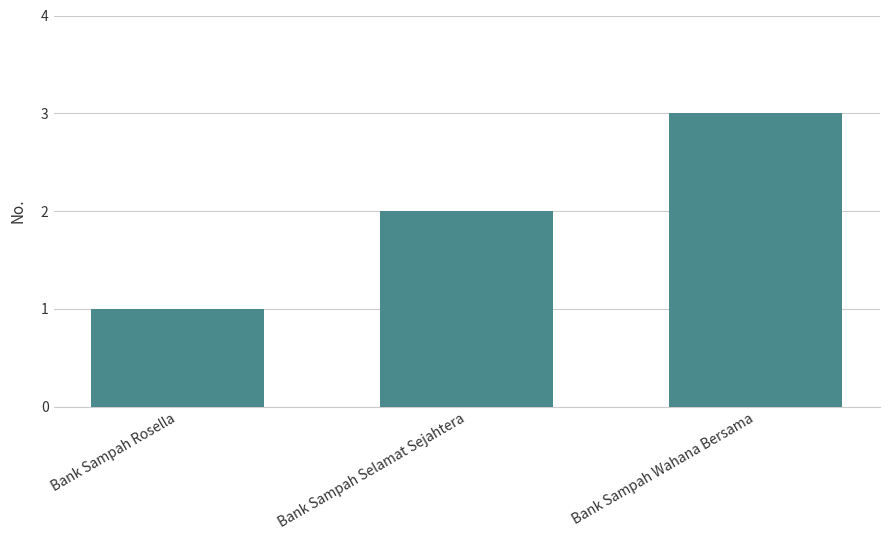

The value at Bank Sampah Rosella is 2. True or false?

False